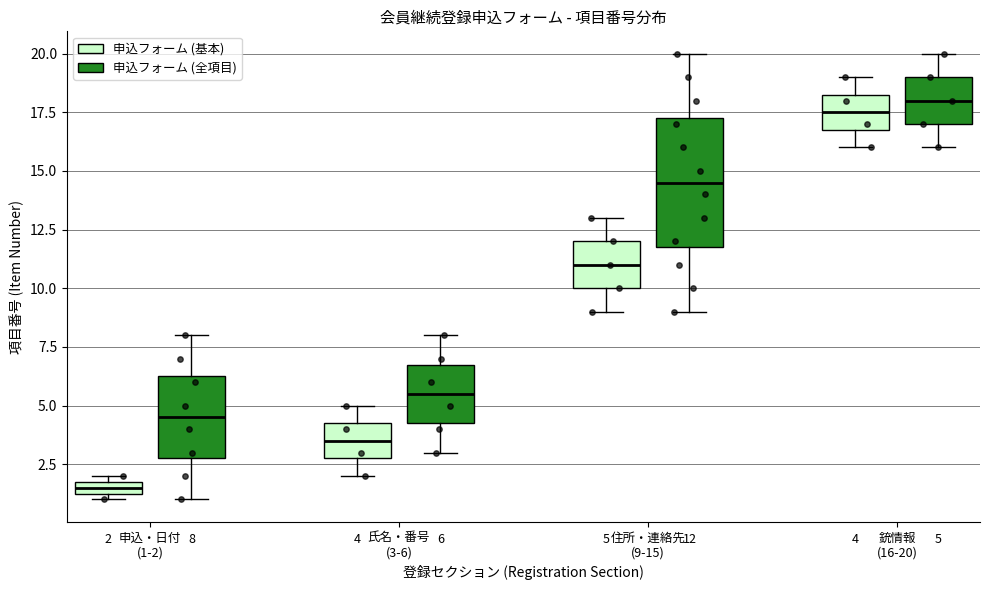

Comparing the boxes themselves (not the whiskers), which one is the tallest?

住所・連絡先 (9-15) (申込フォーム (全項目))